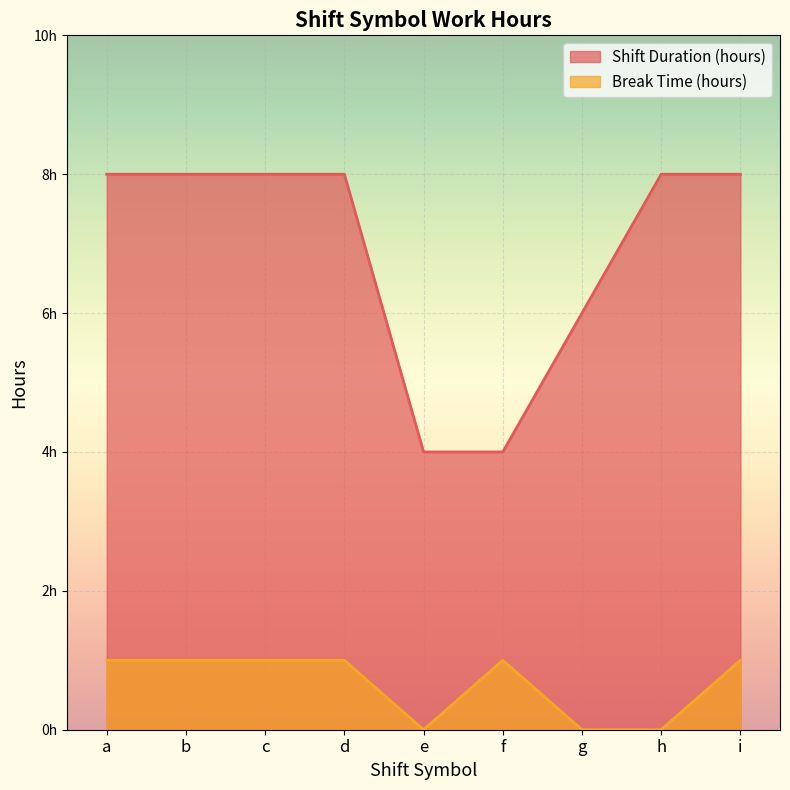

True or false: Break Time (hours) has a value of 0.7 at f.

False